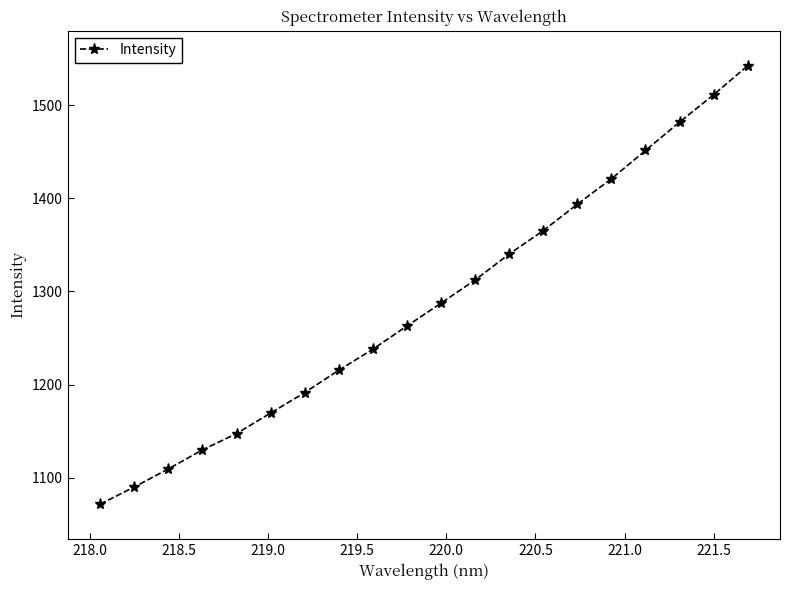

What is the difference between the maximum and minimum values?

470.5